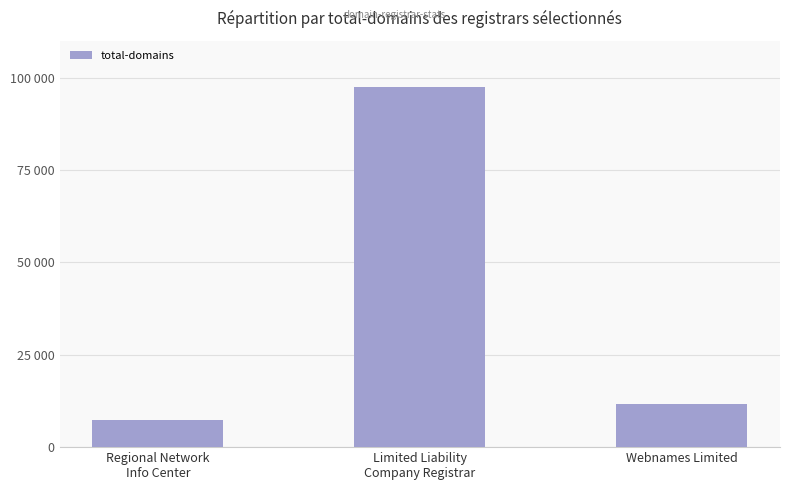

Which label corresponds to the smallest value in the chart?

Regional Network
Info Center